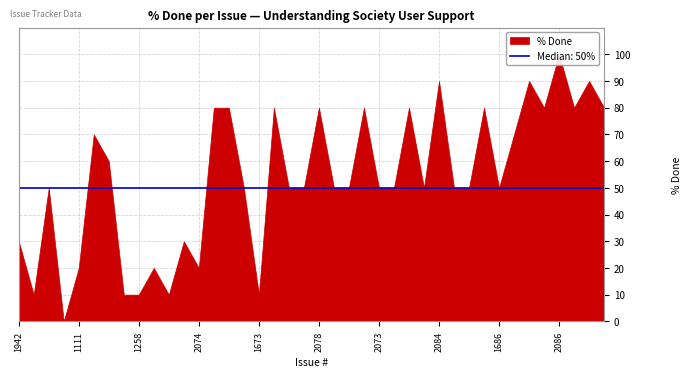

What is the greatest value displayed?

100